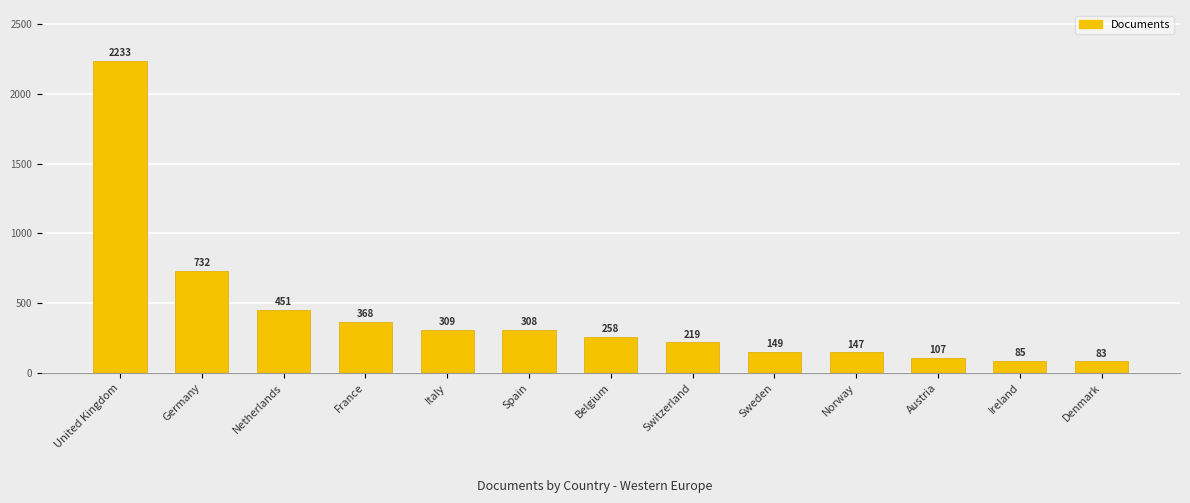

What is the smallest value displayed?

83